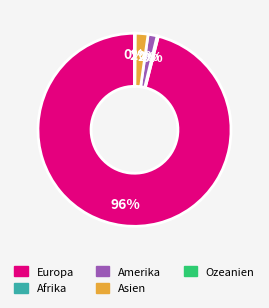

To the nearest percent, what is the combined percentage of Europa and Amerika?

98%